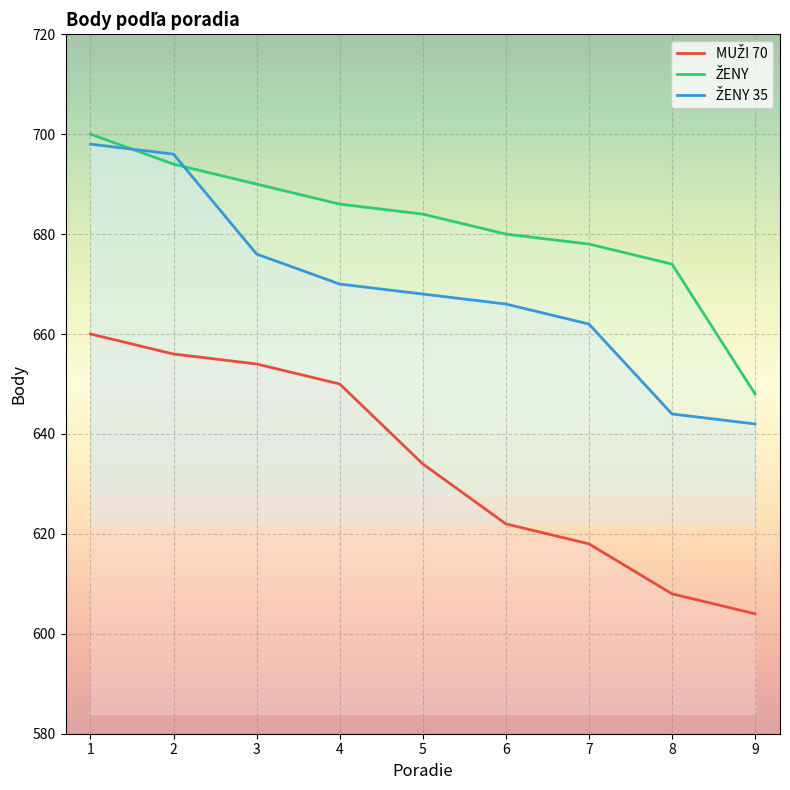

How many lines are shown in the chart?

3